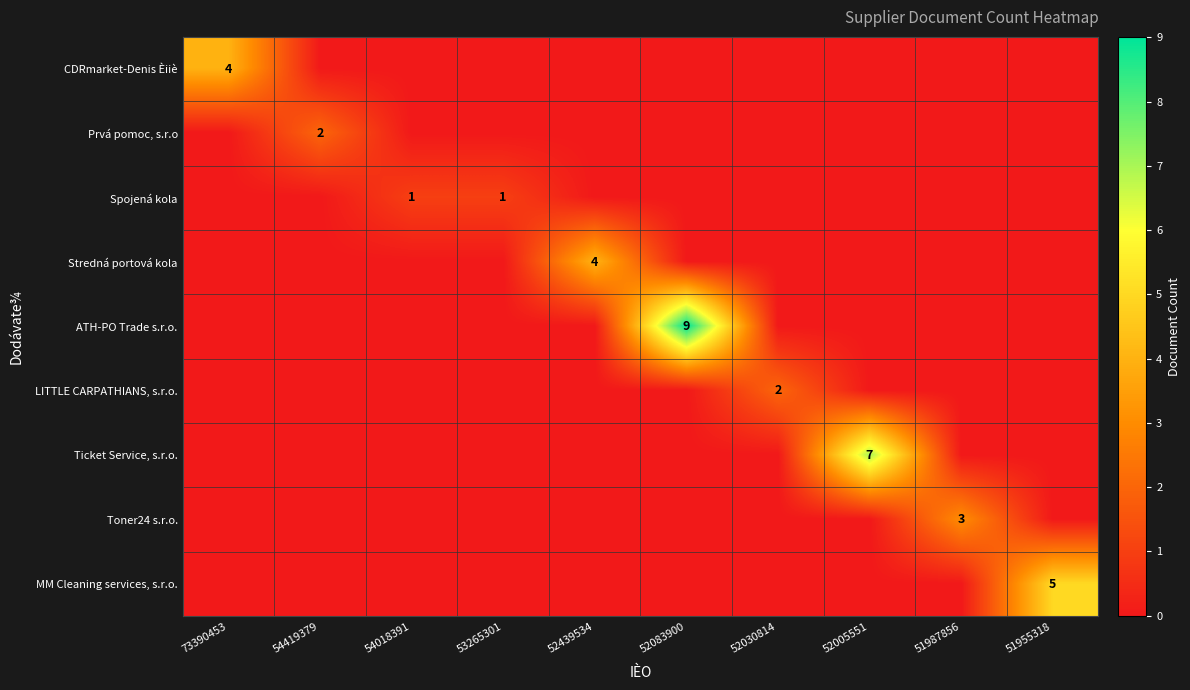

How many data points does each series have?

10